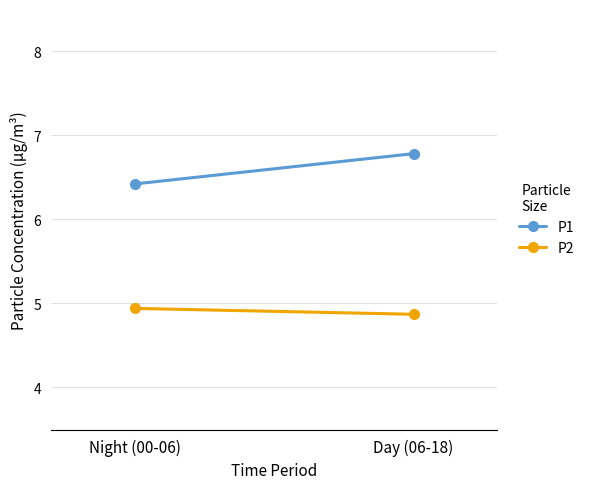

Reading left to right, list all the values displayed in this chart.

P1: Night (00-06)=6.4	Day (06-18)=6.8
P2: Night (00-06)=4.9	Day (06-18)=4.9